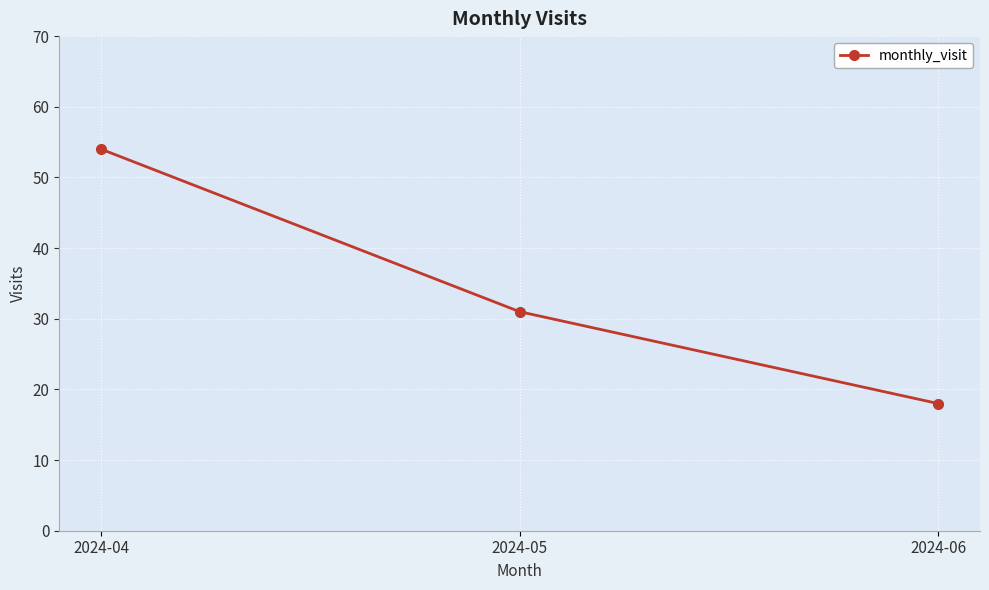

At which label does the data first exceed 31?

2024-04